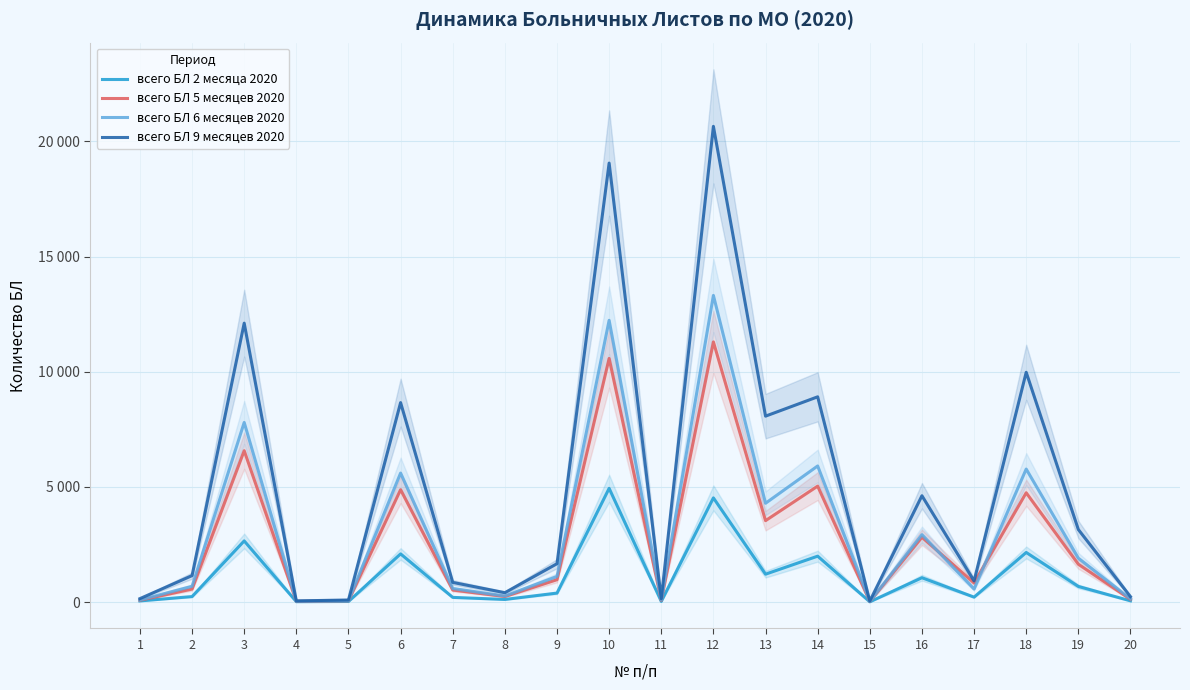

True or false: всего БЛ 2 месяца 2020 has a value of 388 at 9.

True